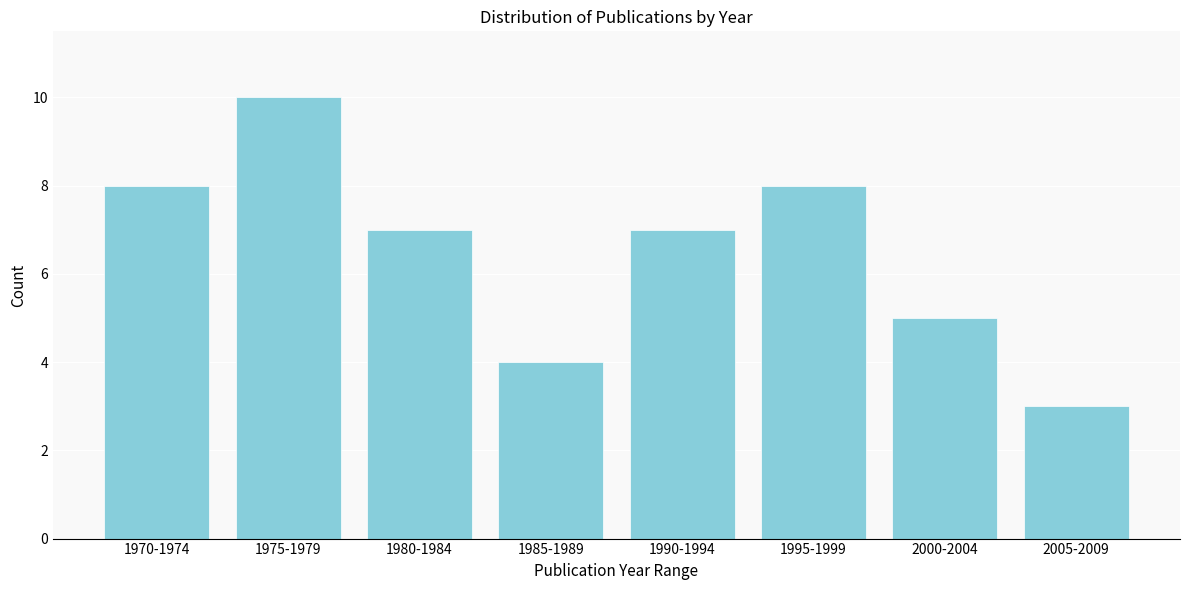

Reading left to right, extract all data points from this chart.

1970-1974=8	1975-1979=10	1980-1984=7	1985-1989=4	1990-1994=7	1995-1999=8	2000-2004=5	2005-2009=3